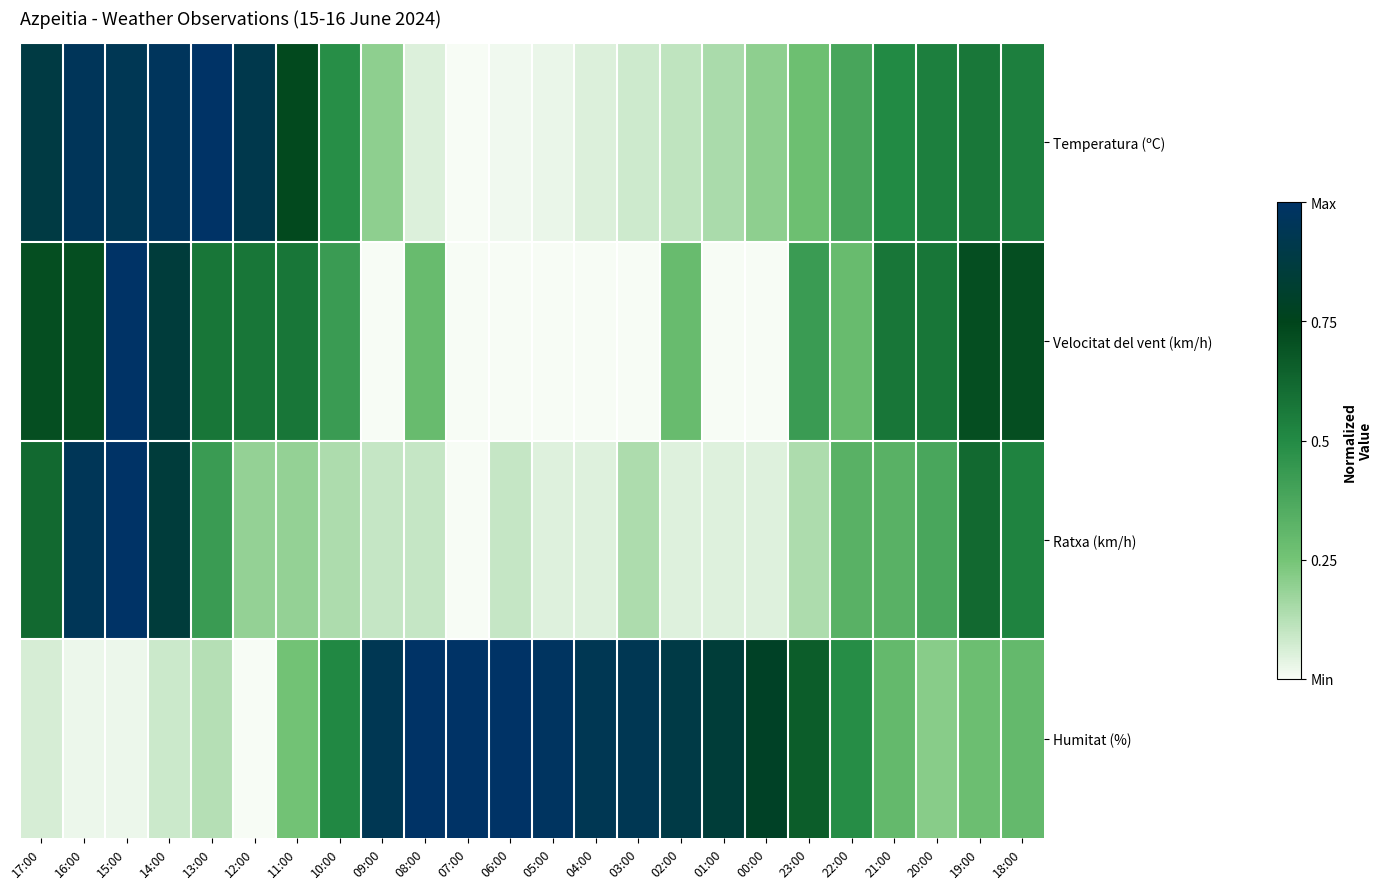

At how many categories does at least one series exceed 0?

24